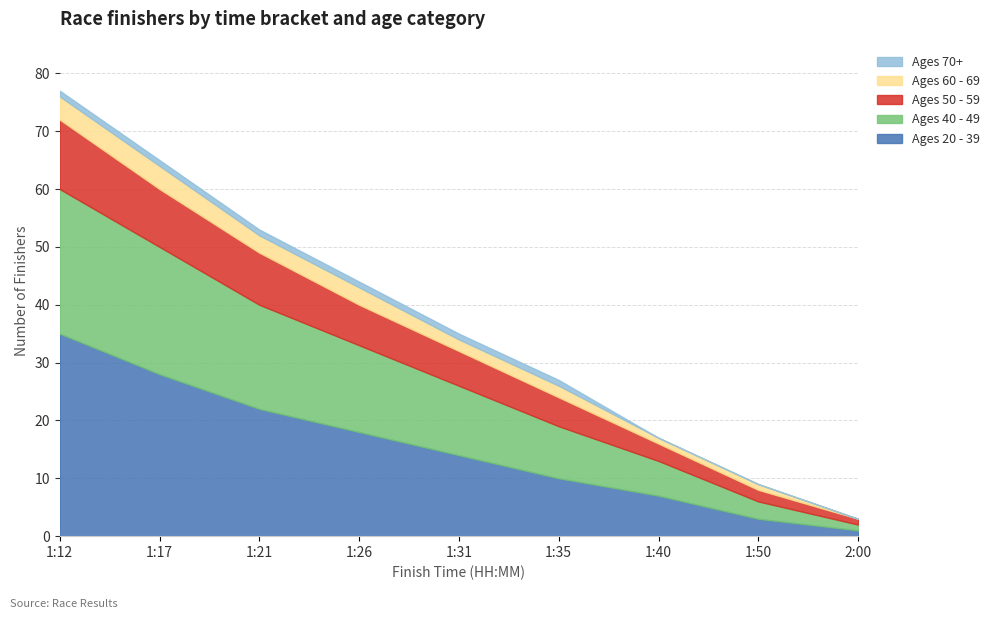

Reading left to right, list all the values displayed in this chart.

Ages 20 - 39: 35	28	22	18	14	10	7	3	1
Ages 40 - 49: 25	22	18	15	12	9	6	3	1
Ages 50 - 59: 12	10	9	7	6	5	3	2	1
Ages 60 - 69: 4	4	3	3	2	2	1	1	0
Ages 70+: 1	1	1	1	1	1	0	0	0